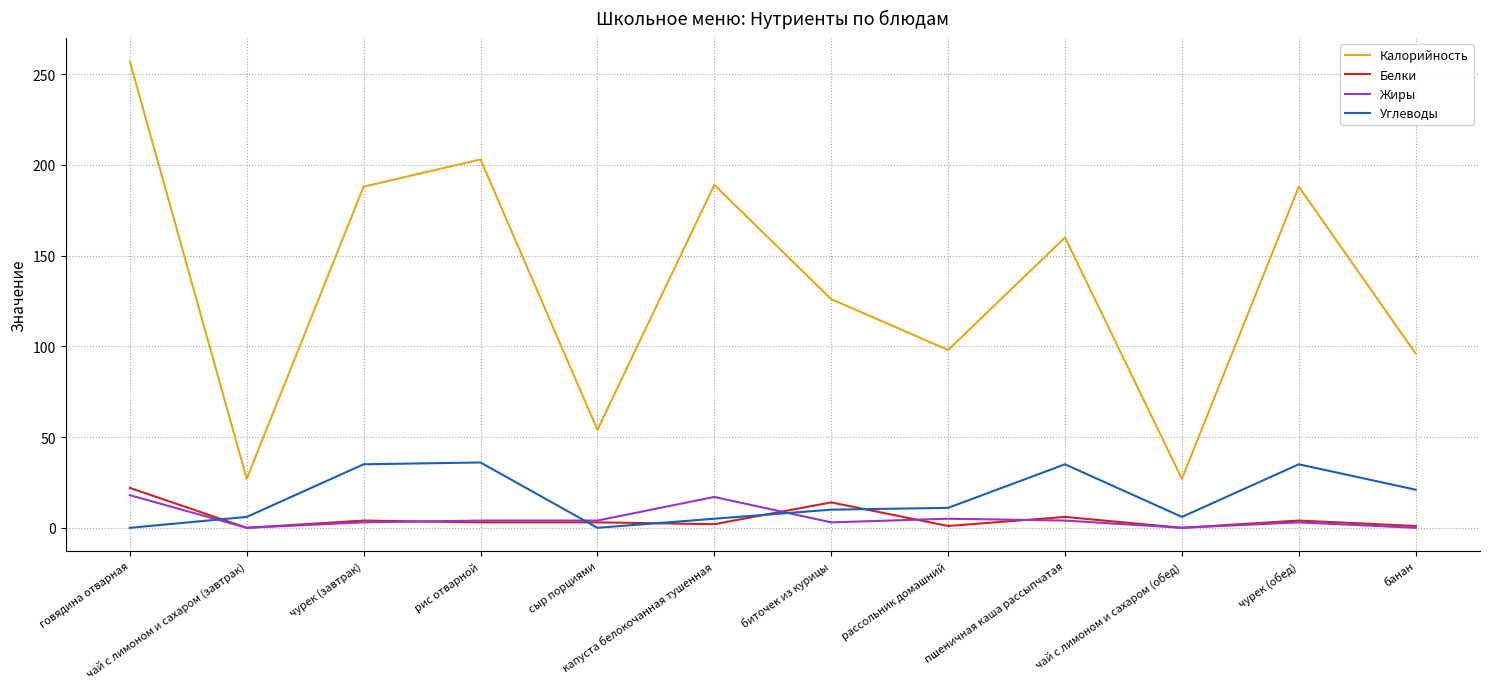

Rank the series by their maximum value, from lowest to highest.

Жиры, Белки, Углеводы, Калорийность